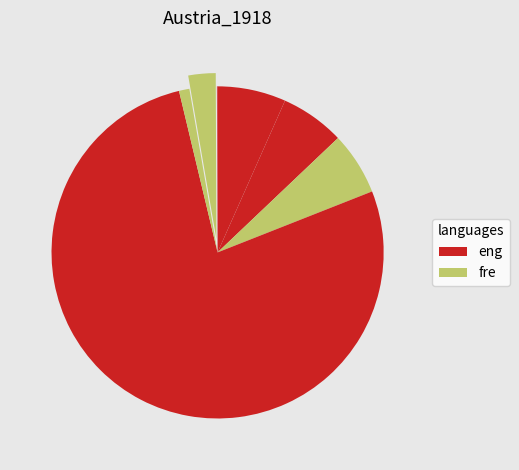

What is the largest slice in the pie chart?

4